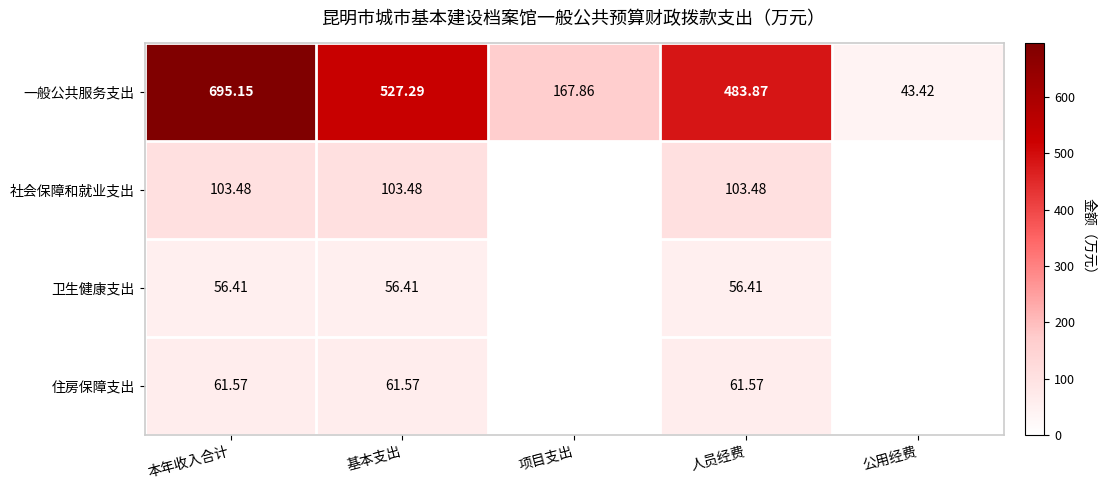

What is the difference between the 一般公共服务支出 values at 项目支出 and 人员经费?

316.0